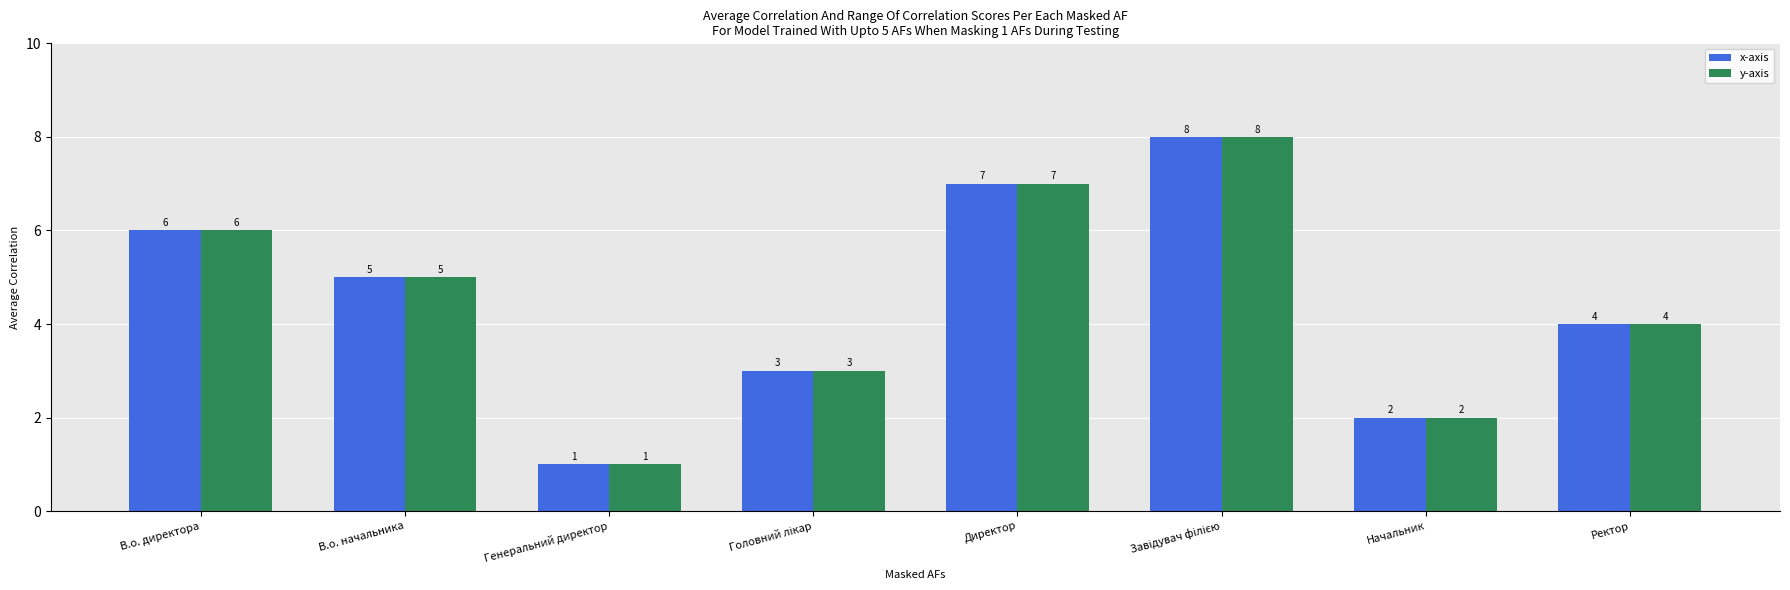

The x-axis series shows 1 at Ректор. True or false?

False